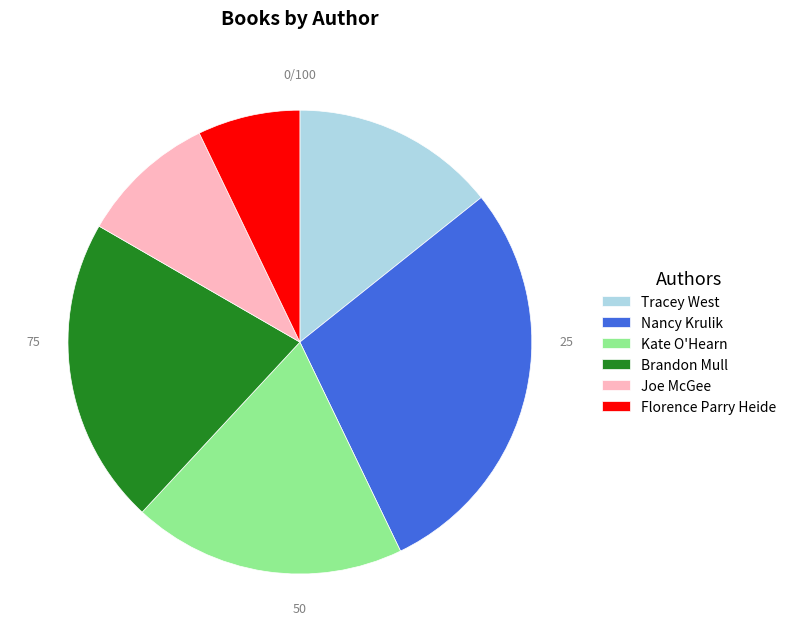

Is the sum of Tracey West and Florence Parry Heide greater than half?

No